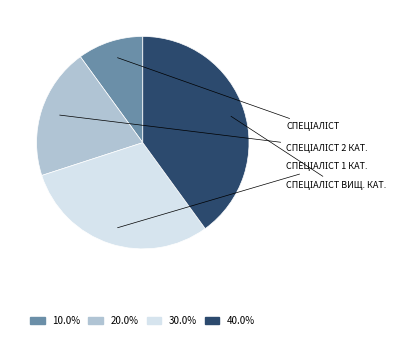

Rank the categories by value from lowest to highest.

Спеціаліст, Спеціаліст другої категорії, Спеціаліст першої категорії, Спеціаліст вищої категорії